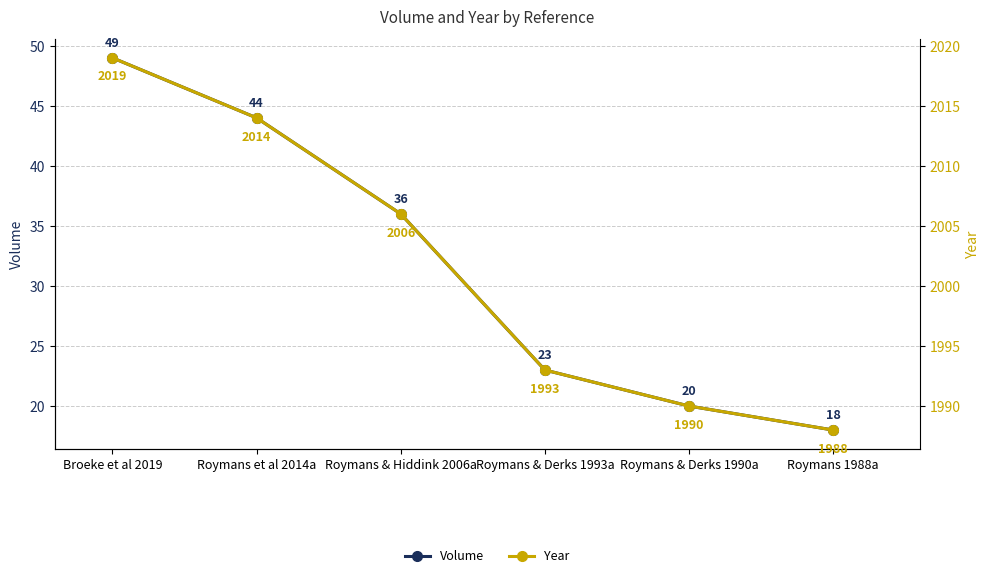

The Year series shows 733 at Broeke et al 2019. True or false?

False